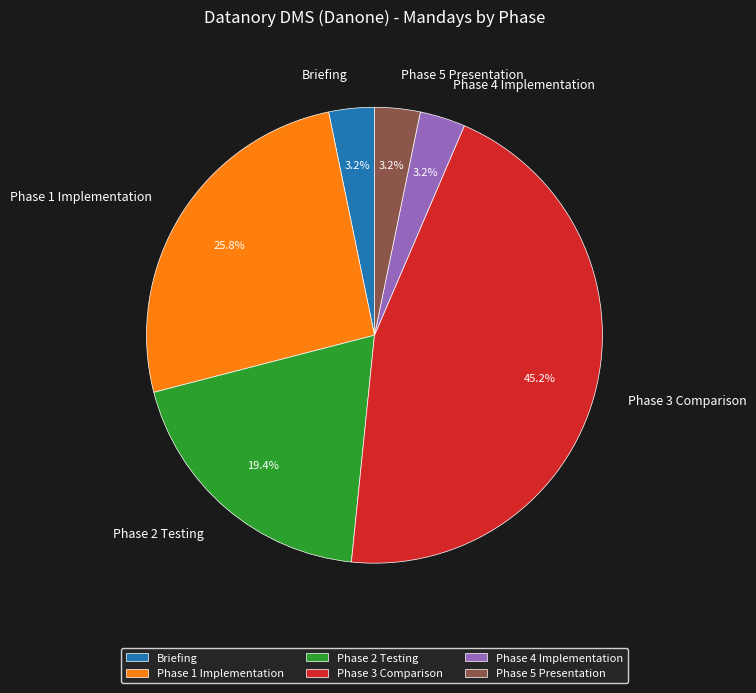

What percentage do Phase 2 Testing and Briefing together represent?

22.6%